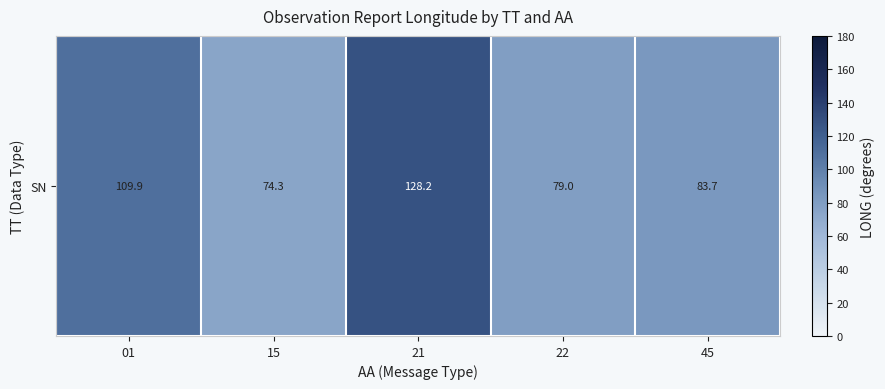

Is it true that the value at 21 is 58.9?

False